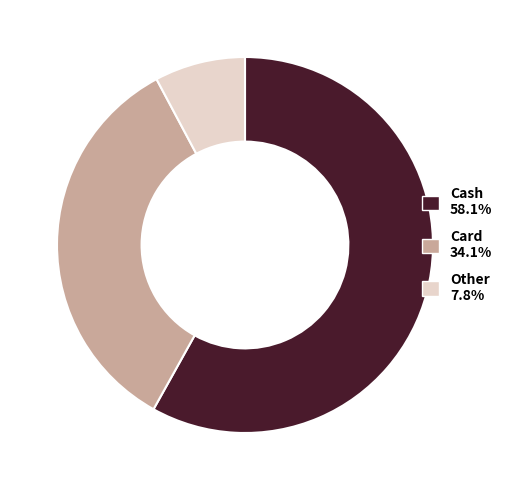

What is the largest slice in the pie chart?

Cash